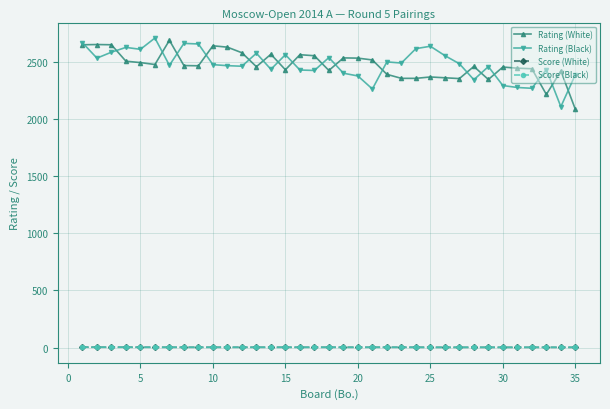

What is the maximum value for Rating (Black)?

2710.0